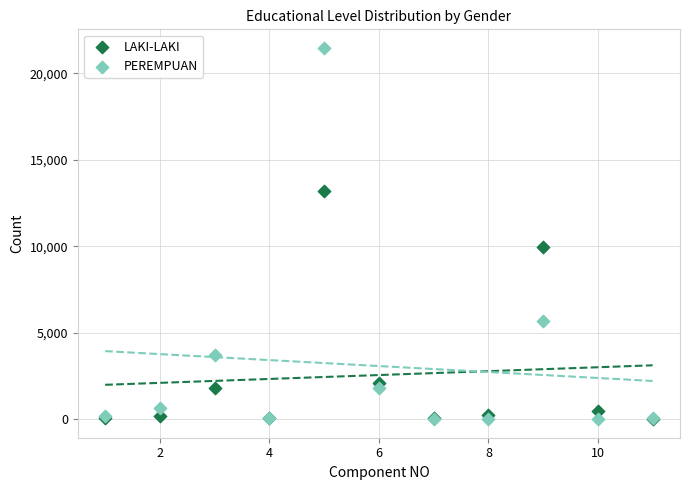

What are all the series names shown in the legend?

LAKI-LAKI, PEREMPUAN